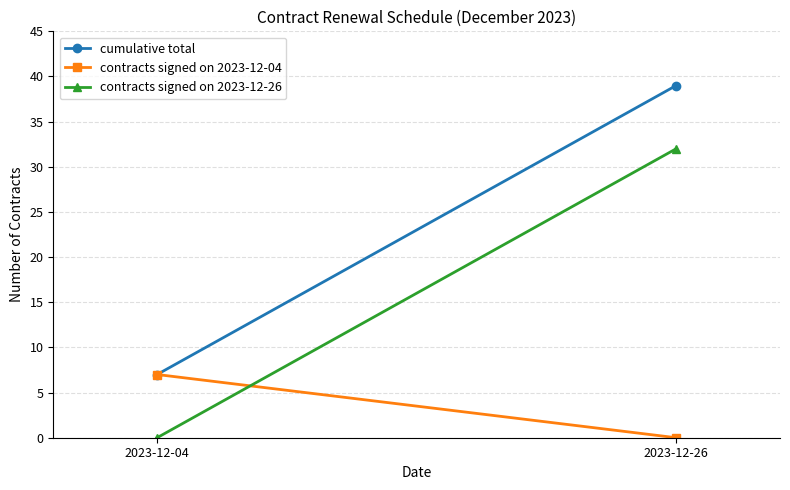

What is the total value across all series at 2023-12-04?

14